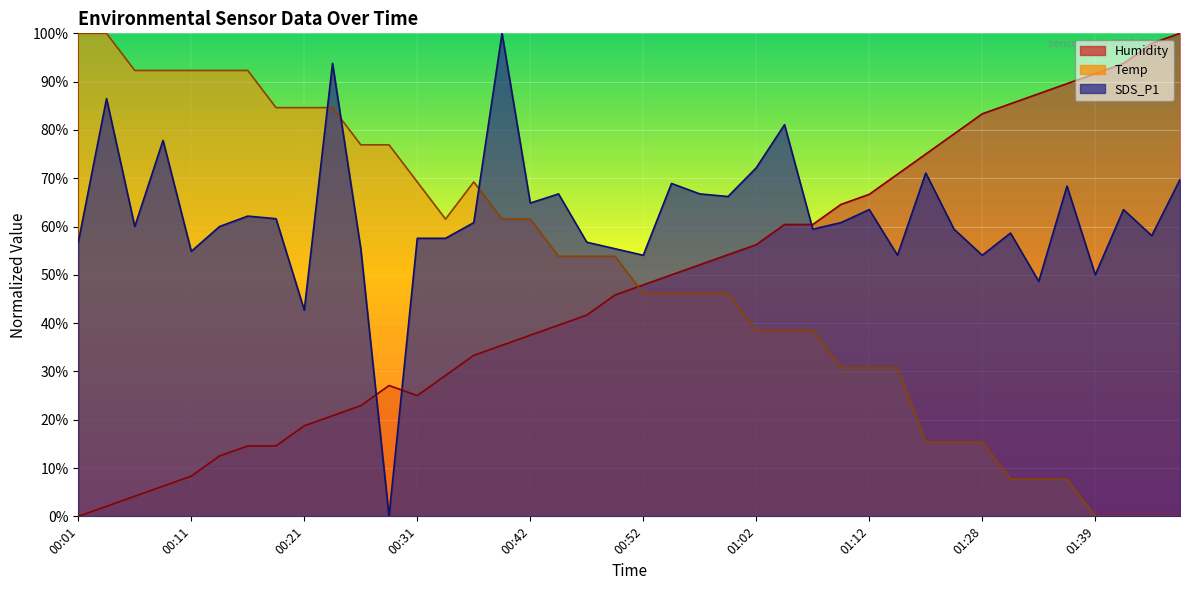

Is it true that SDS_P1 equals 112.7 at 01:04?

False